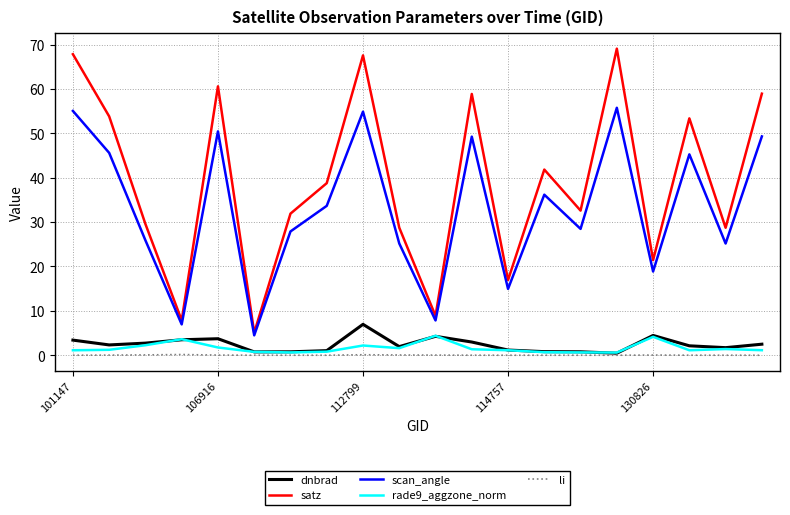

True or false: li and scan_angle intersect in this chart.

False